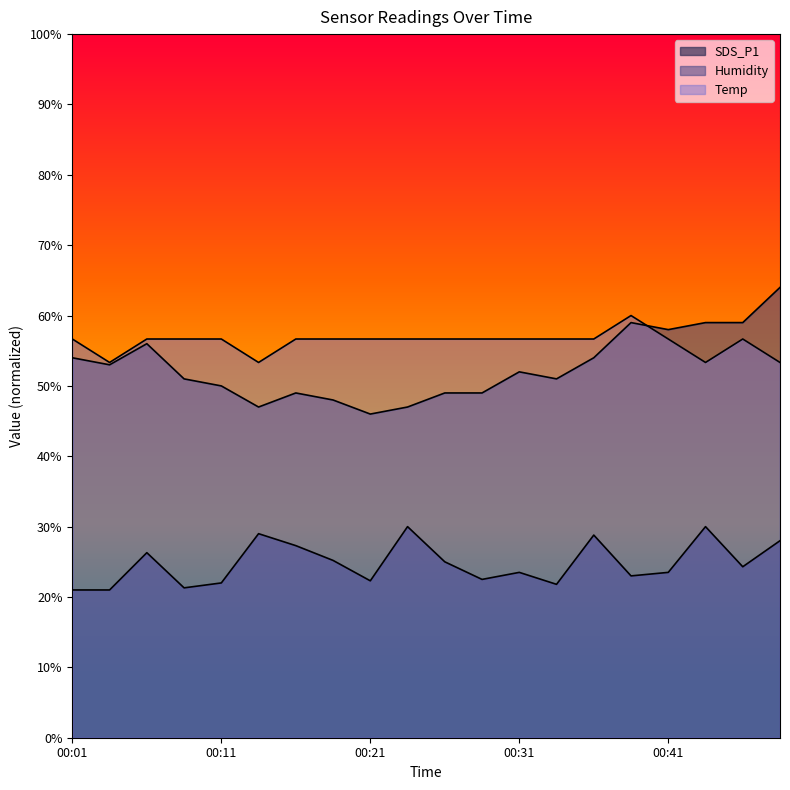

What is the value of the Humidity point at the 8th from the left?

48.0